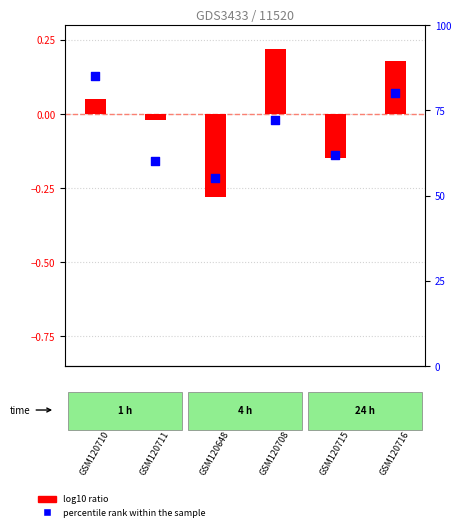

What is the total value across all series at 0?

85.0